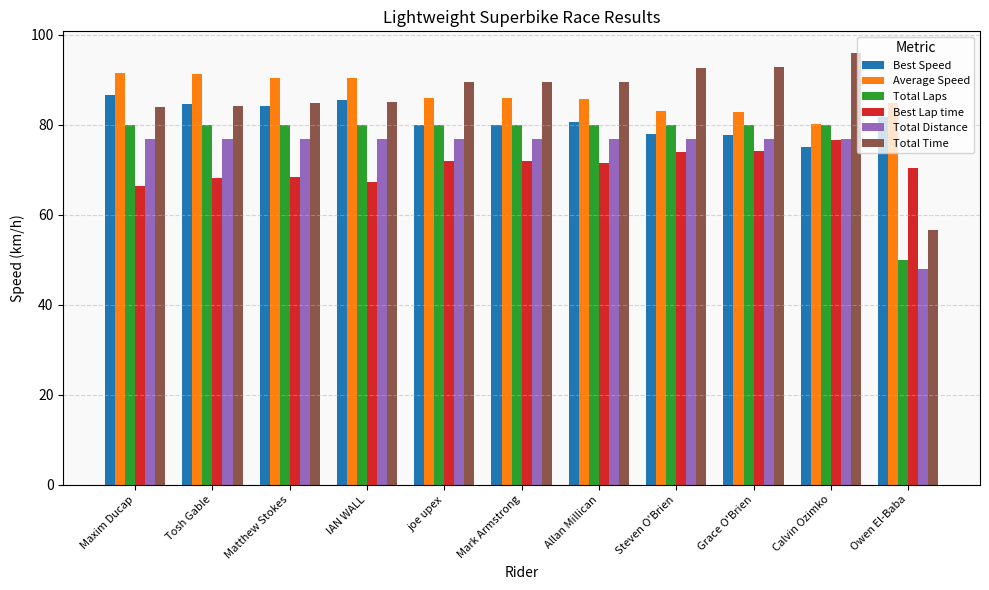

What value does the Total Distance series have at Tosh Gable?

76.8